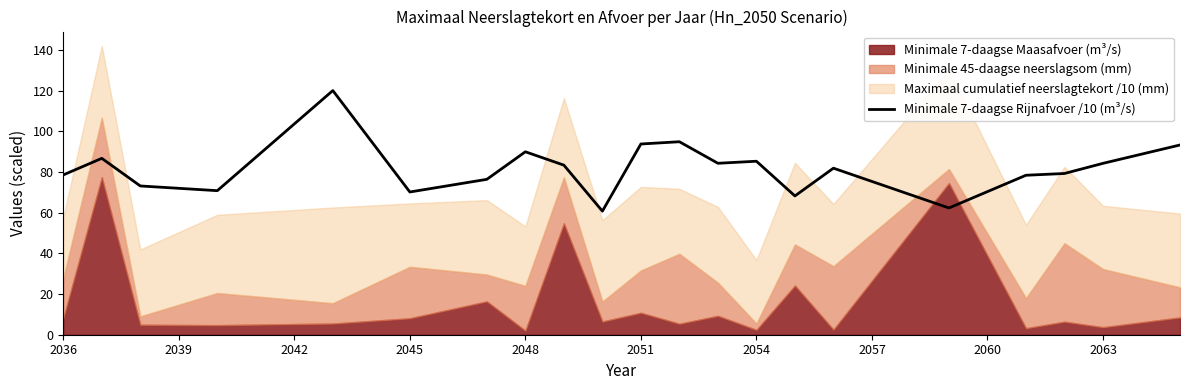

What is the highest value of the Minimale 7-daagse Rijnafvoer /10 (m³/s) series?

120.1